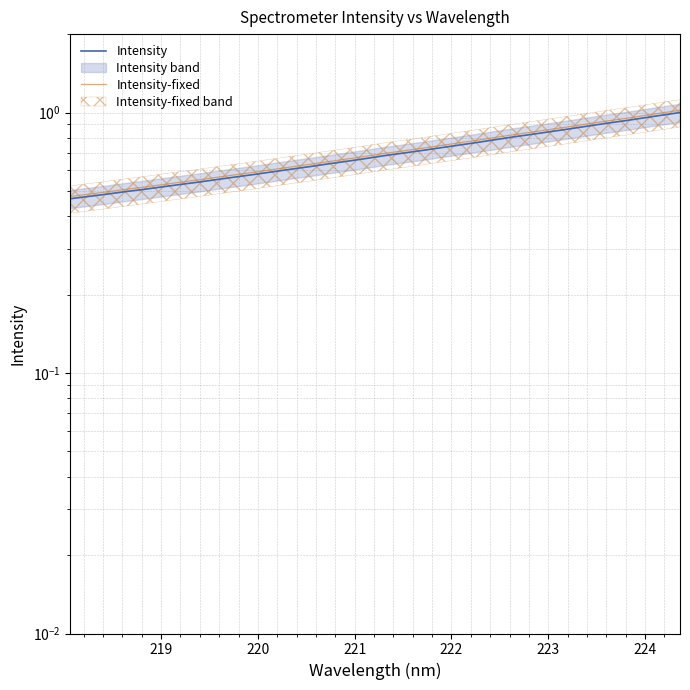

What is the maximum value for Intensity?

1.0